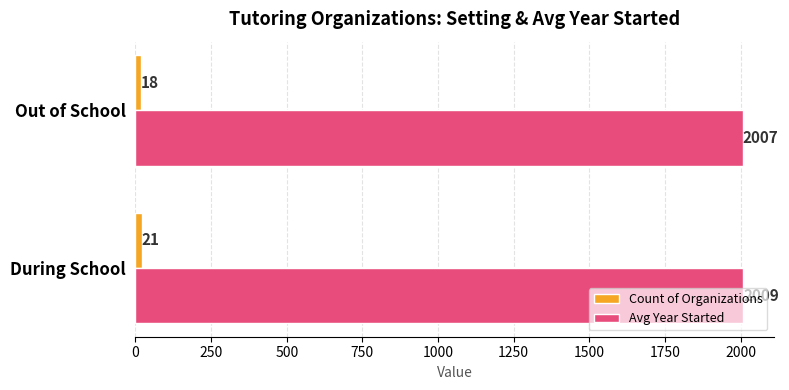

List the labels in order of Avg Year Started value, smallest first.

Out of School, During School